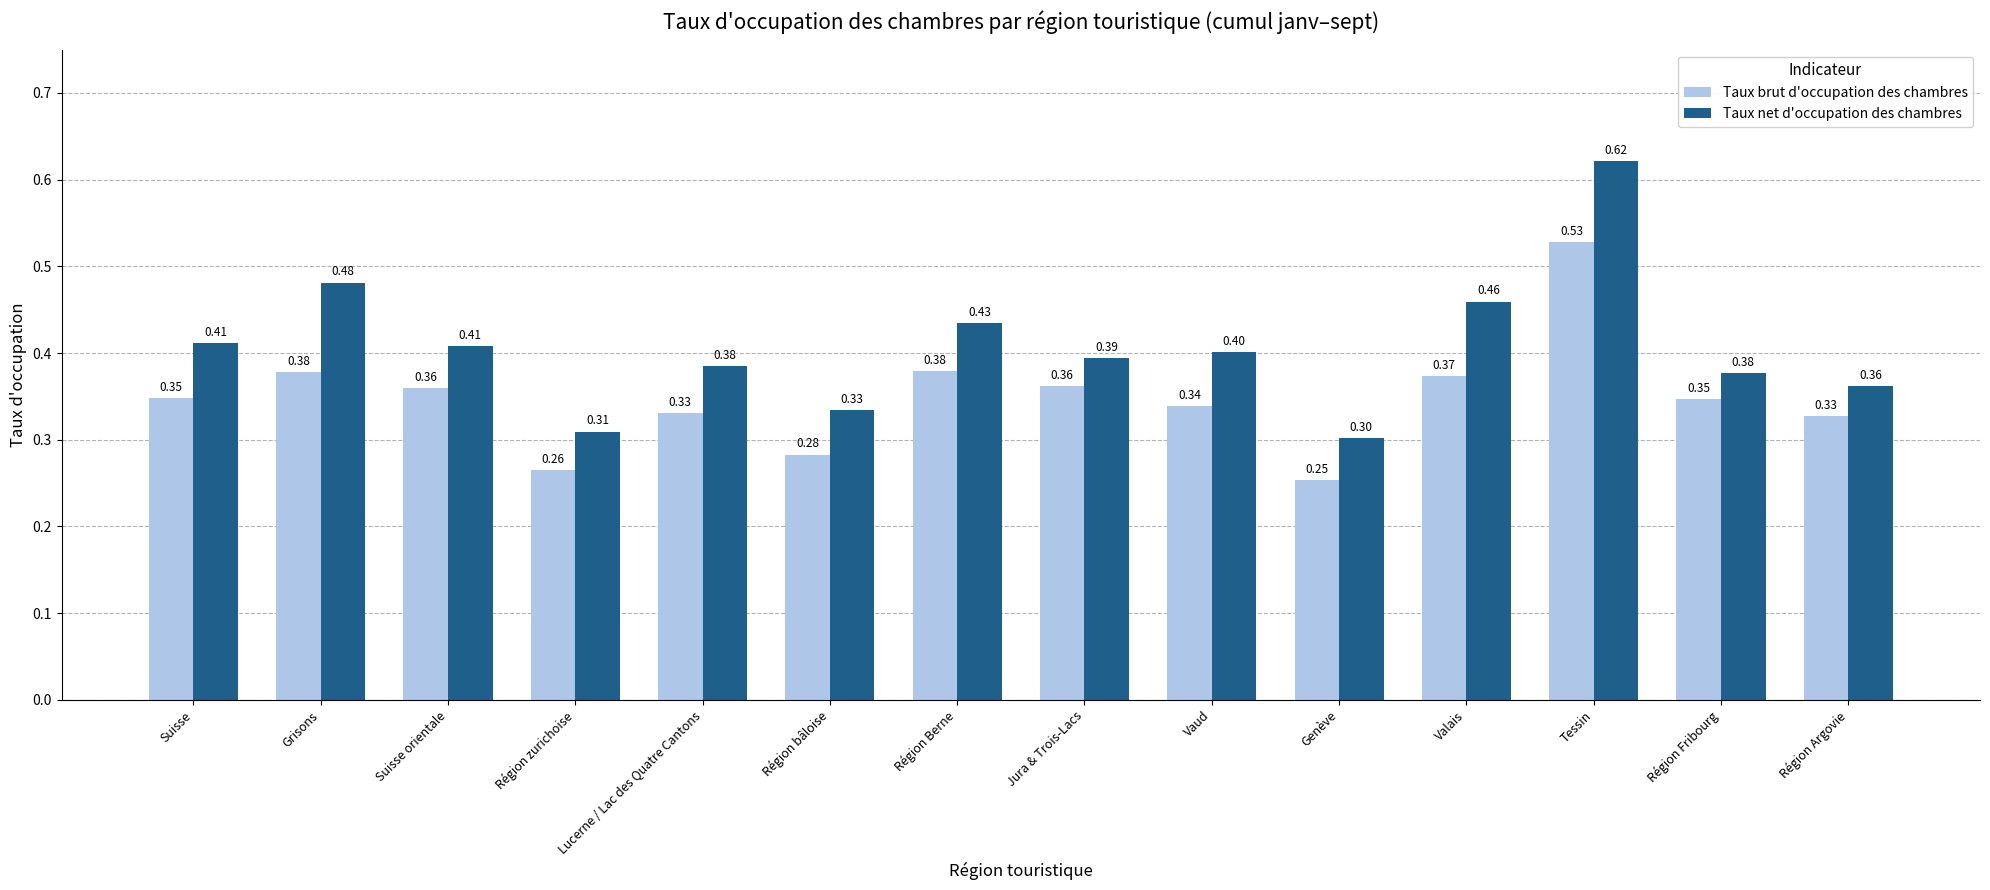

What is the sum of all Taux net d'occupation des chambres values?

5.7